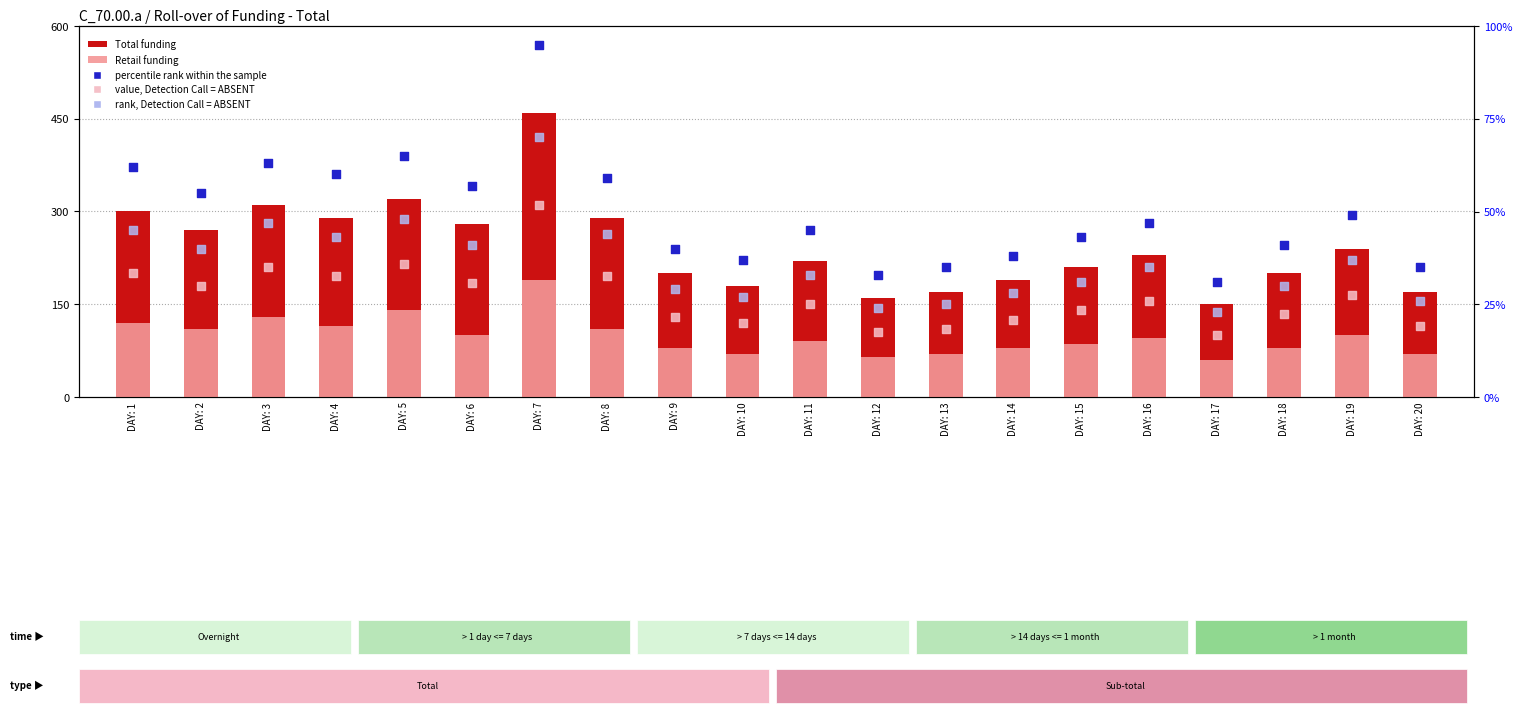

What are all the series names shown in the legend?

Total funding, Retail funding, value, Detection Call = ABSENT, percentile rank within the sample, rank, Detection Call = ABSENT